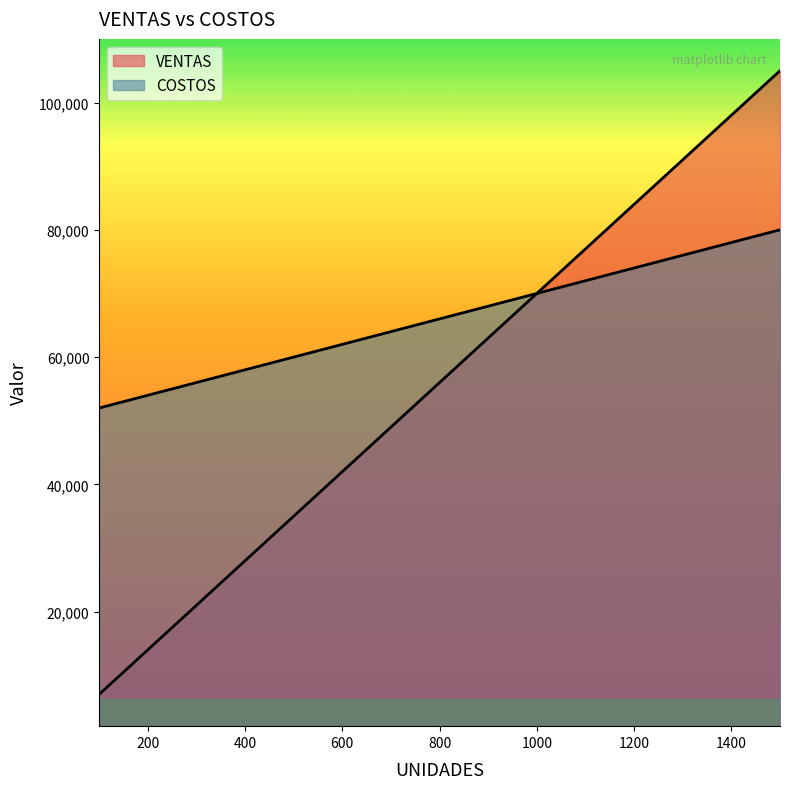

Reading left to right, what are all the values shown in this chart?

VENTAS: 7000	14000	21000	28000	35000	42000	49000	56000	63000	70000	77000	84000	91000	98000	105000
COSTOS: 52000	54000	56000	58000	60000	62000	64000	66000	68000	70000	72000	74000	76000	78000	80000